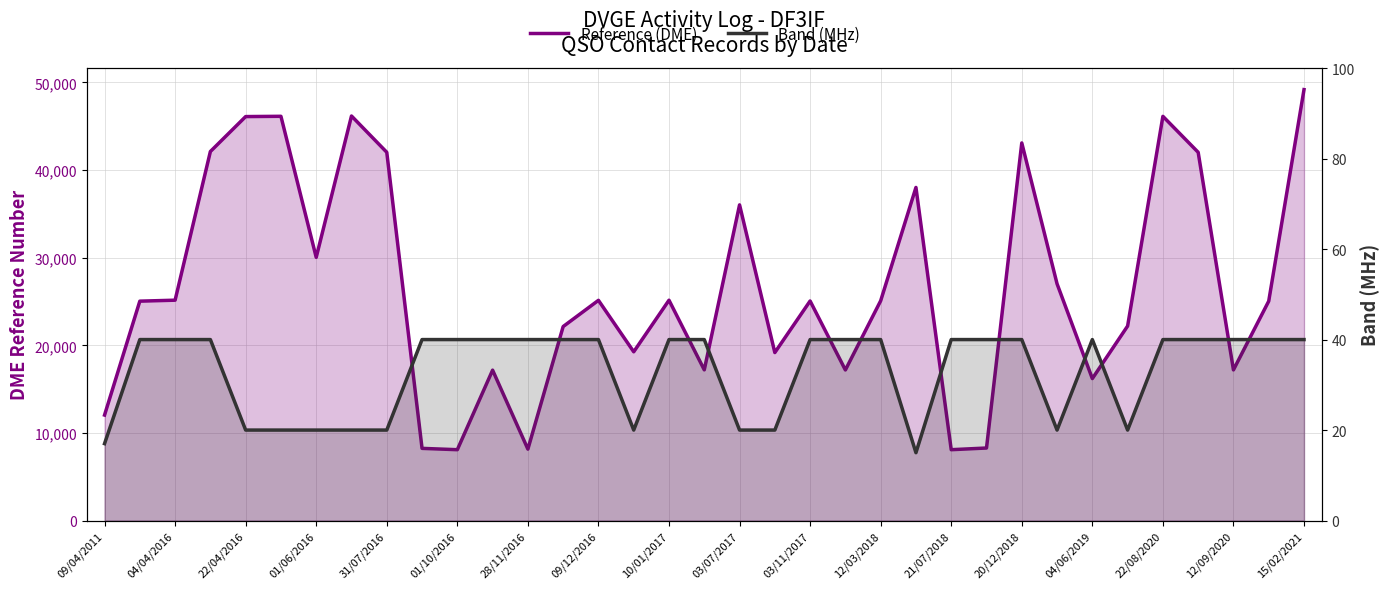

What is the value of the Band (MHz) point at the 23rd from the left?

40